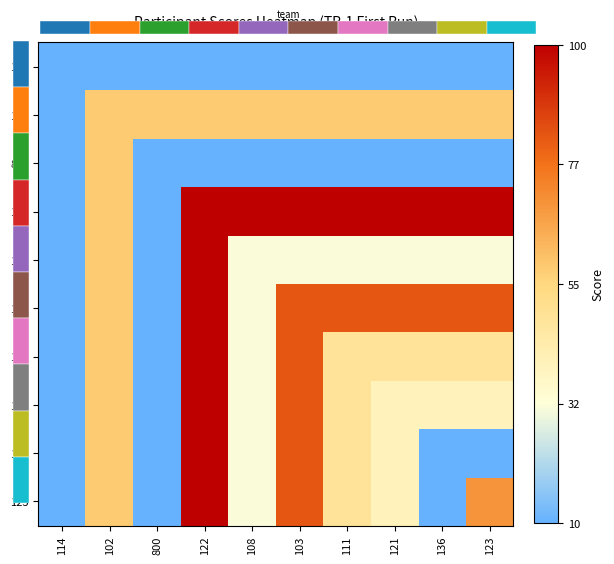

How many data points does each series have?

10